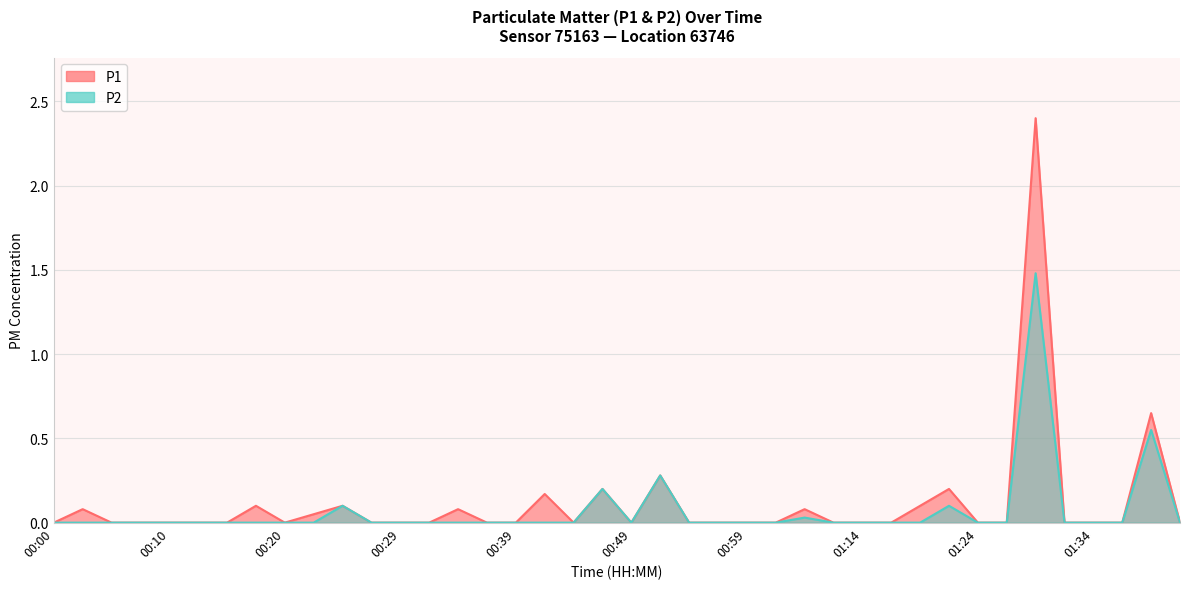

Rank the series by their average value, from highest to lowest.

P1, P2